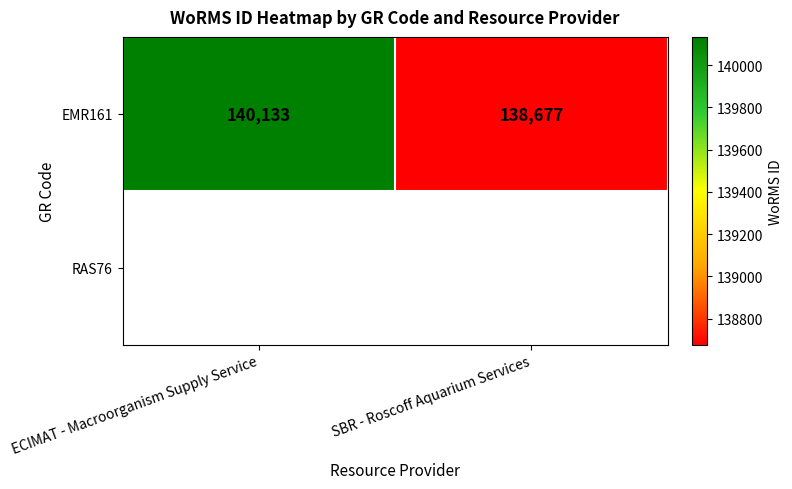

How many data points are less than 140133?

1